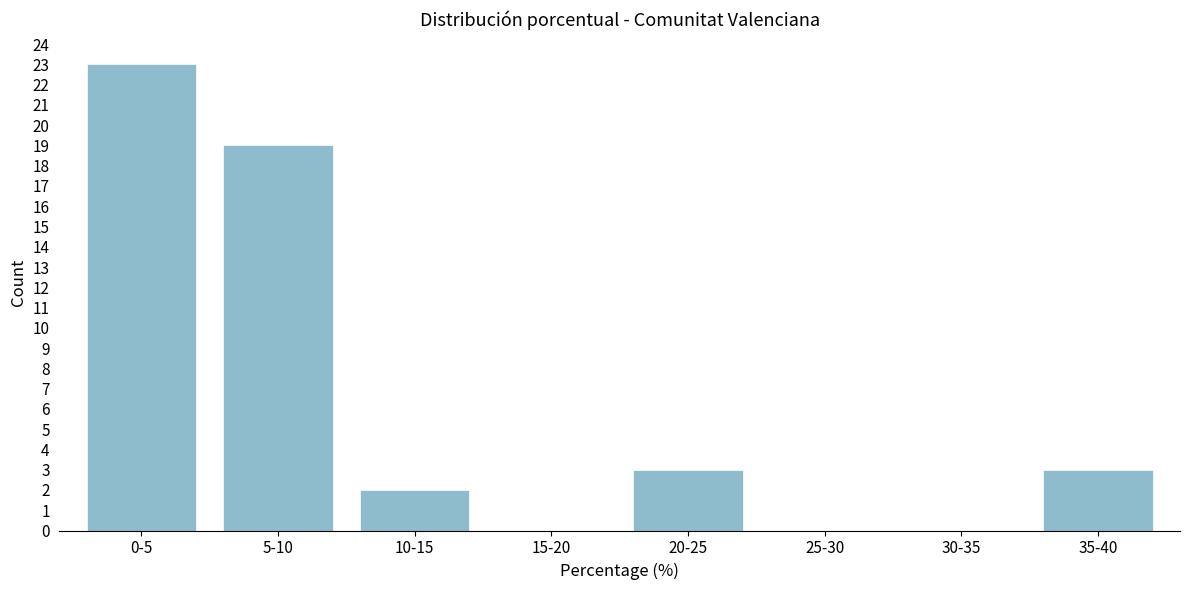

Reading right to left, extract all data points from this chart.

35-40=3	30-35=0	25-30=0	20-25=3	15-20=0	10-15=2	5-10=19	0-5=23